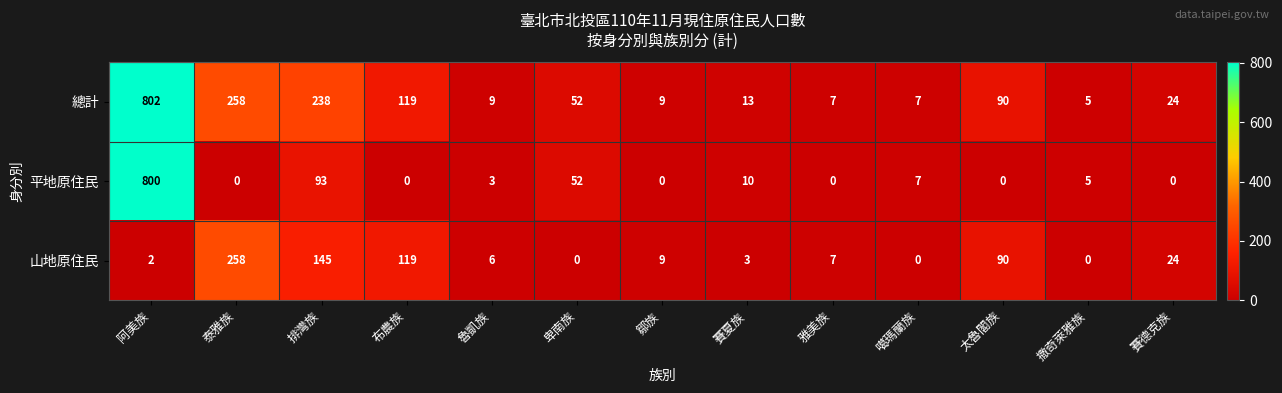

What is the sum of the 平地原住民 values at 鄒族 and 排灣族?

93